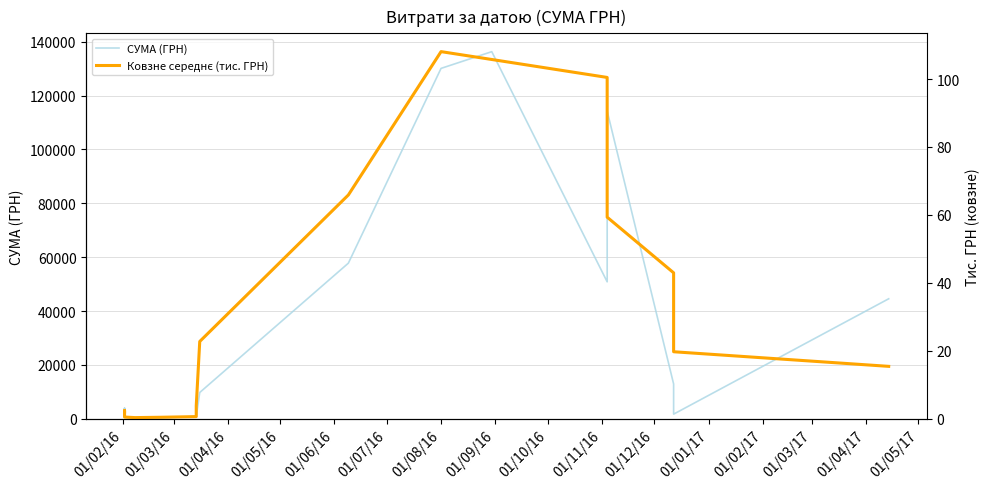

What is the spread (max minus min) of values at 01/05/16?

3883.5